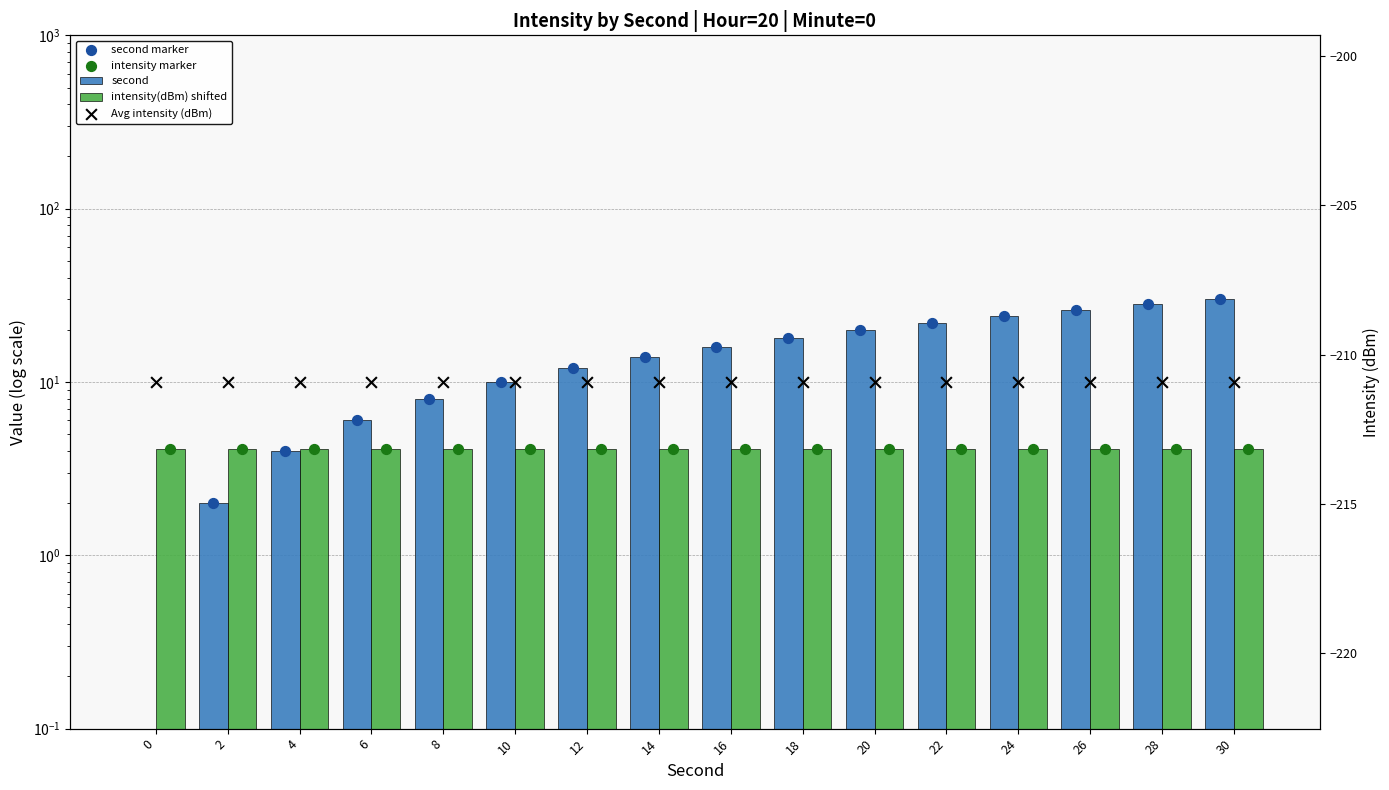

Which series contains the highest Y value?

second